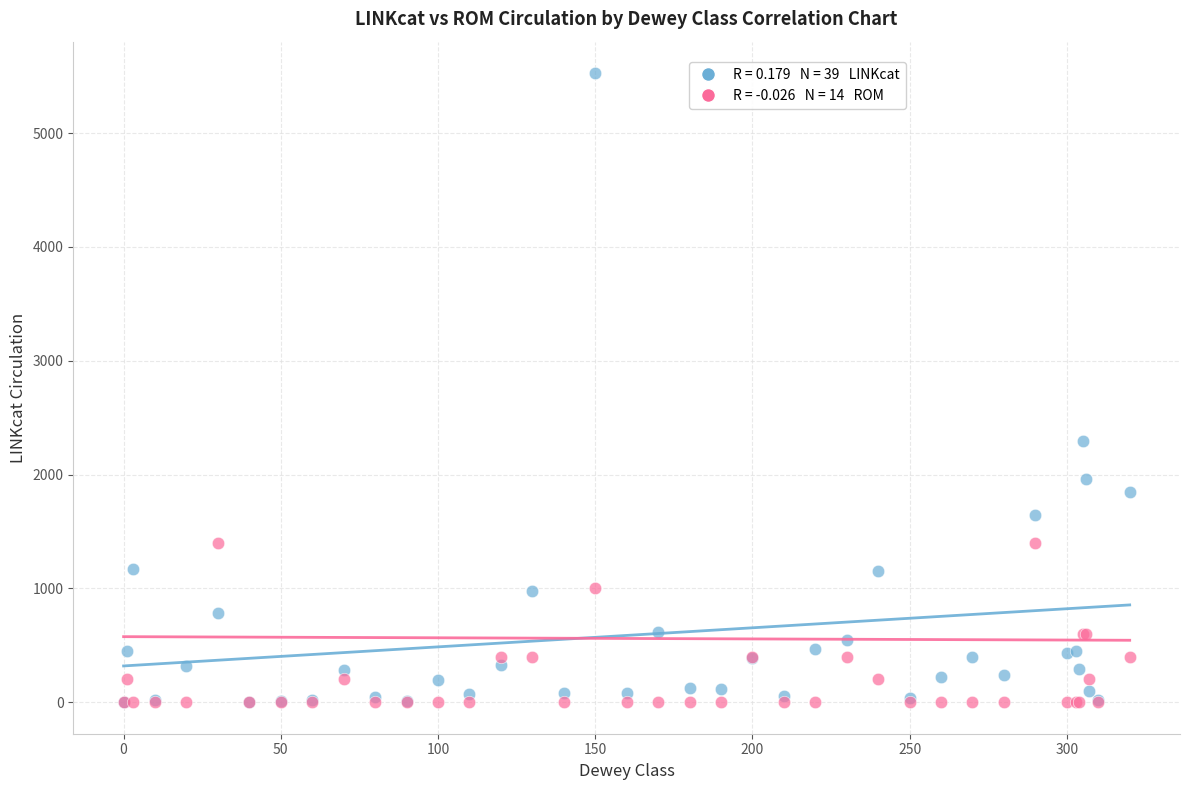

Across all series, what Y value is closest to 2763?

2296